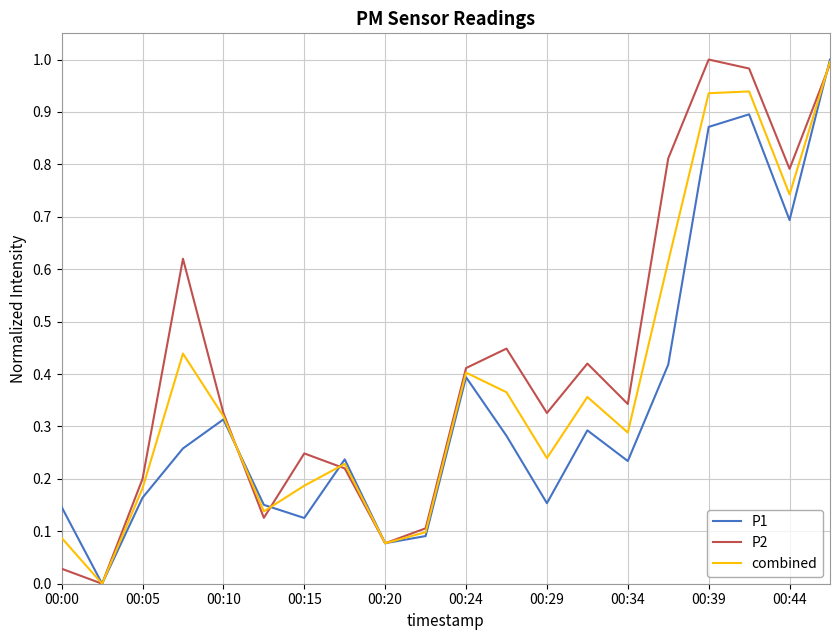

List the series in order of their overall mean, lowest first.

P1, combined, P2